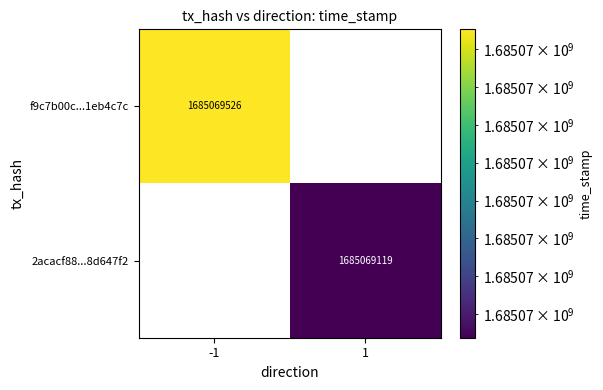

Which has a higher value, direction or time_stamp?

time_stamp